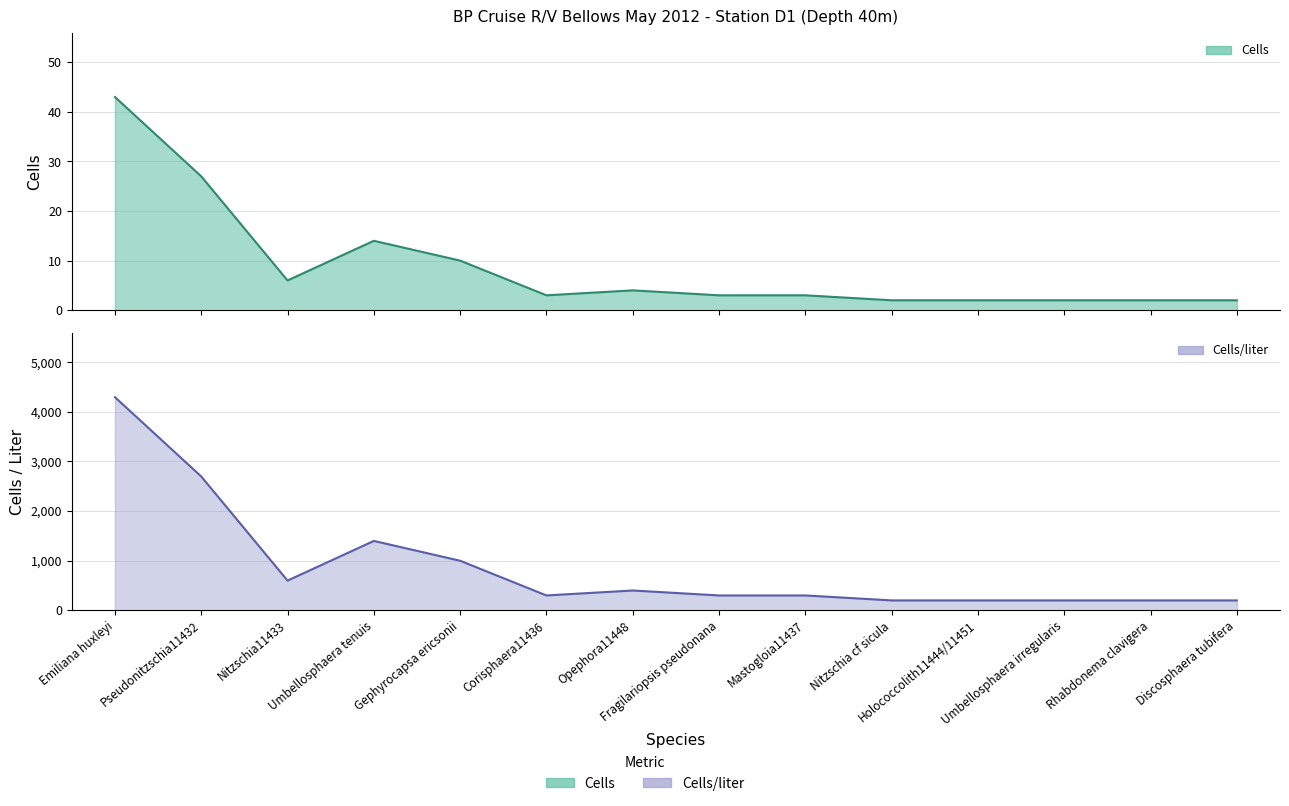

What is the average value of the Cells/liter series?

877.5